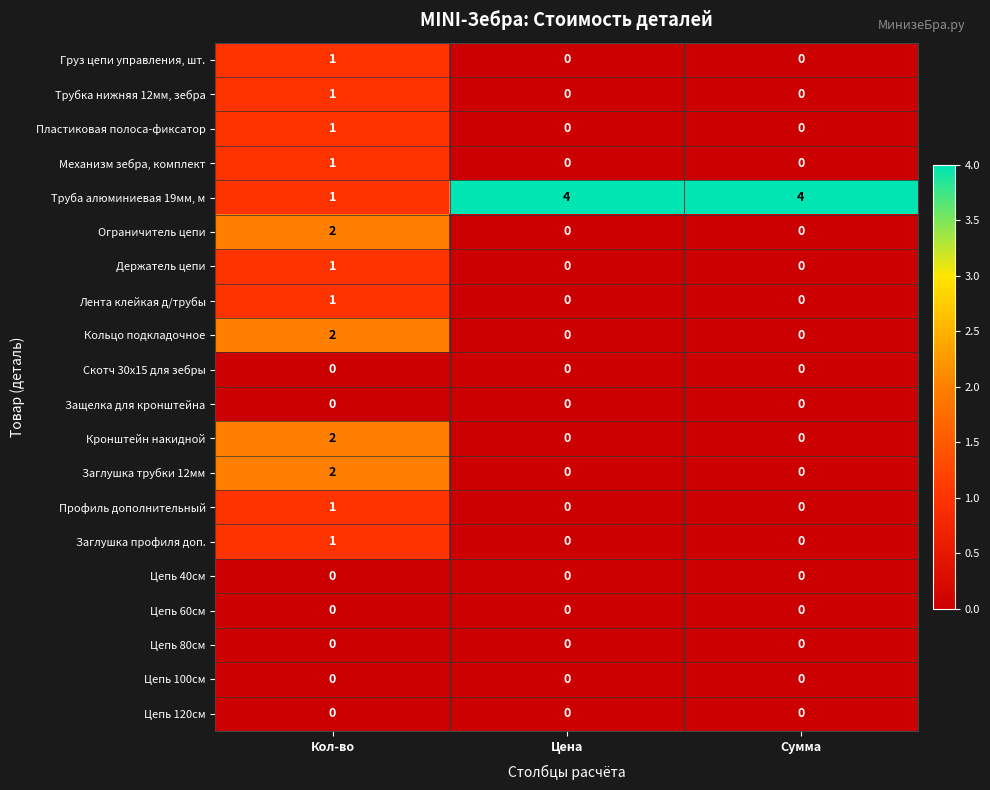

The Заглушка трубки 12мм series shows 0 at Цена. True or false?

True